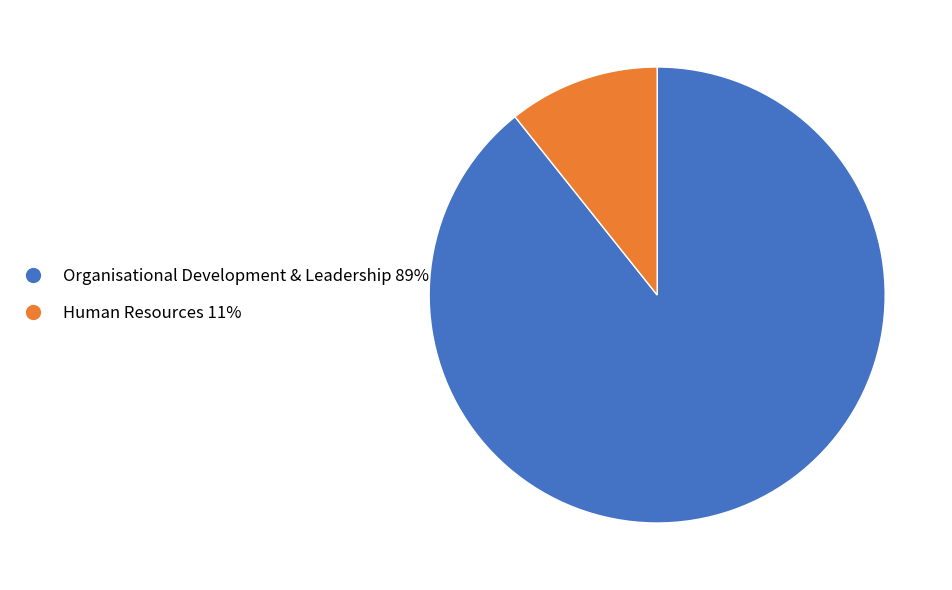

Is it true that Organisational Development & Leadership is 89% of the pie?

True